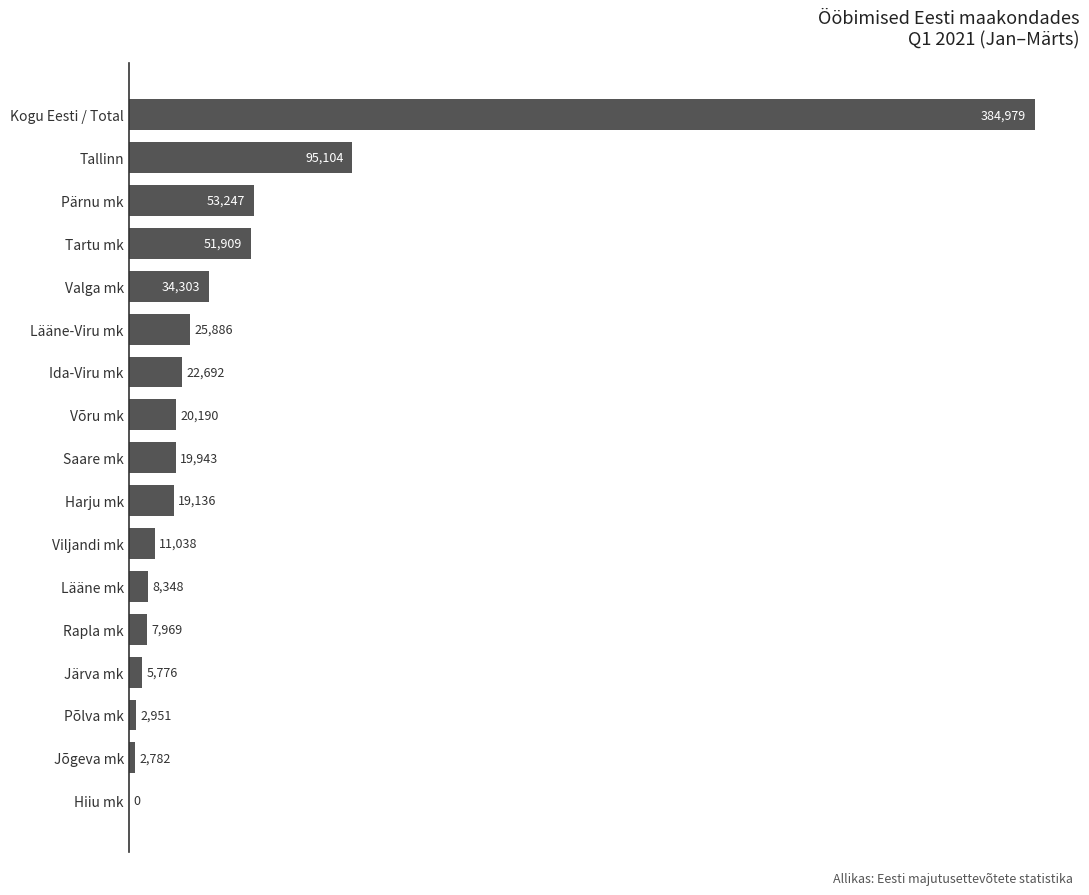

The value at Pärnu mk is 53247. True or false?

True